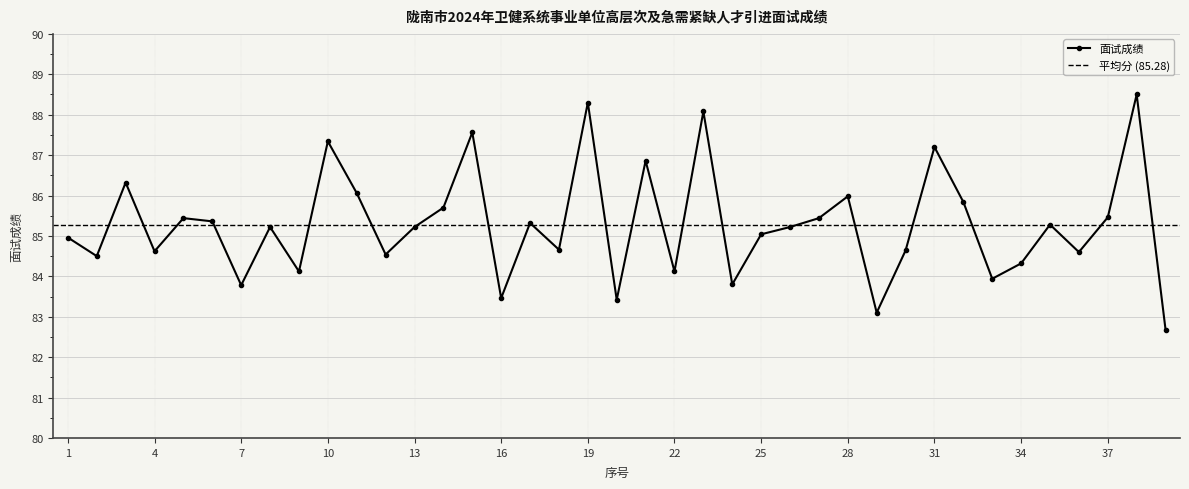

How many lines are shown in the chart?

1